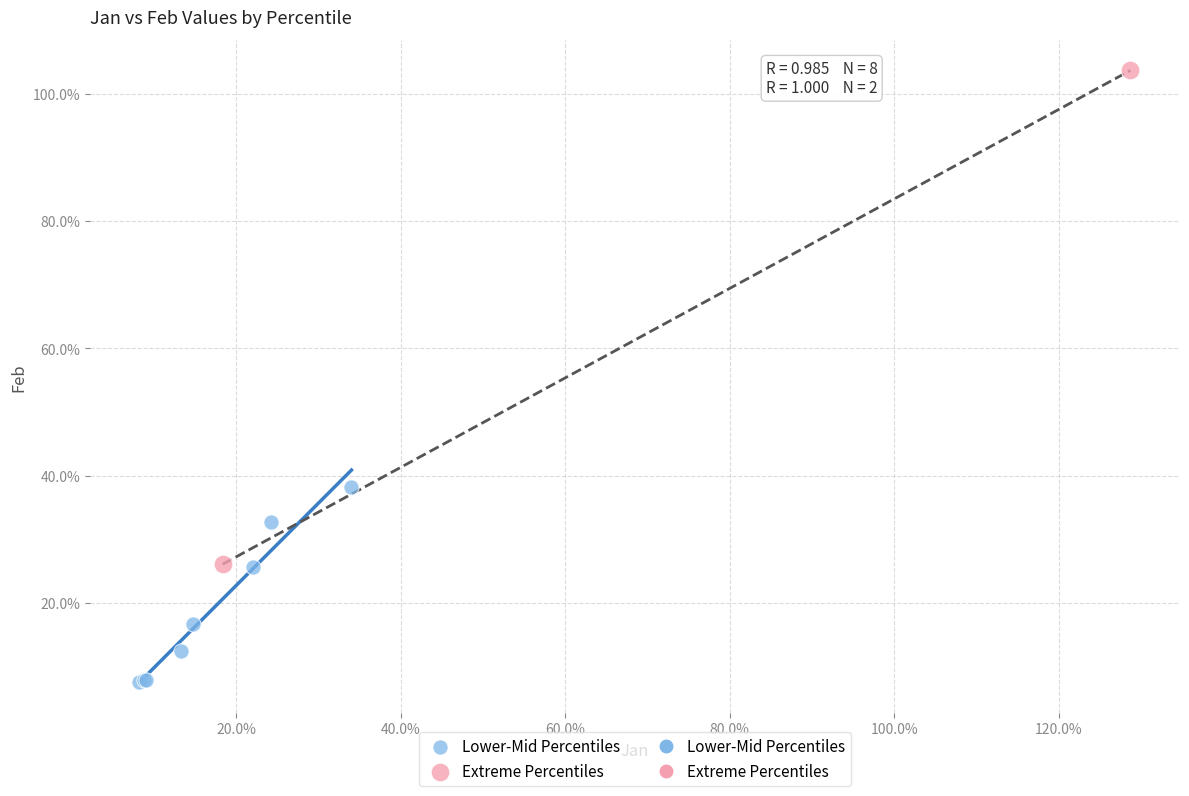

Which series has the largest Y range (max minus min)?

Extreme Percentiles